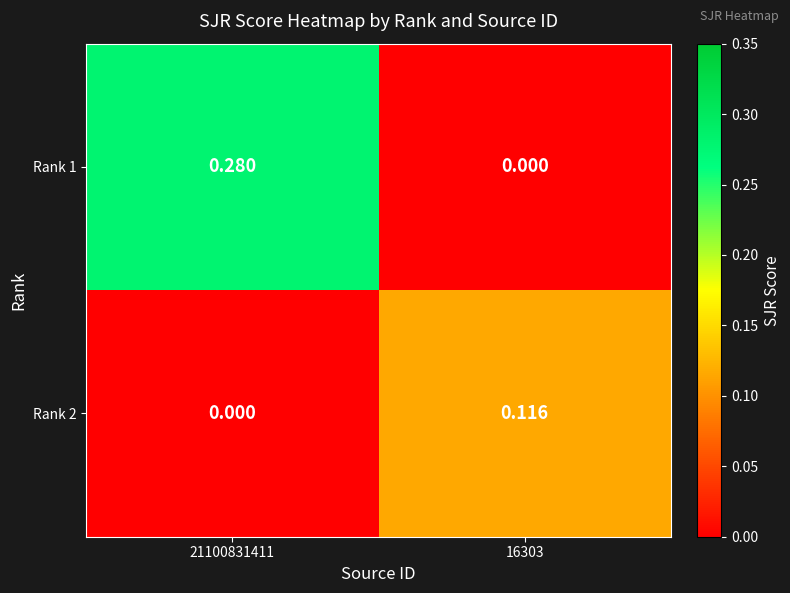

Reading right to left, list all the values displayed in this chart.

Rank 1: 16303=0.0	21100831411=0.3
Rank 2: 16303=0.1	21100831411=0.0